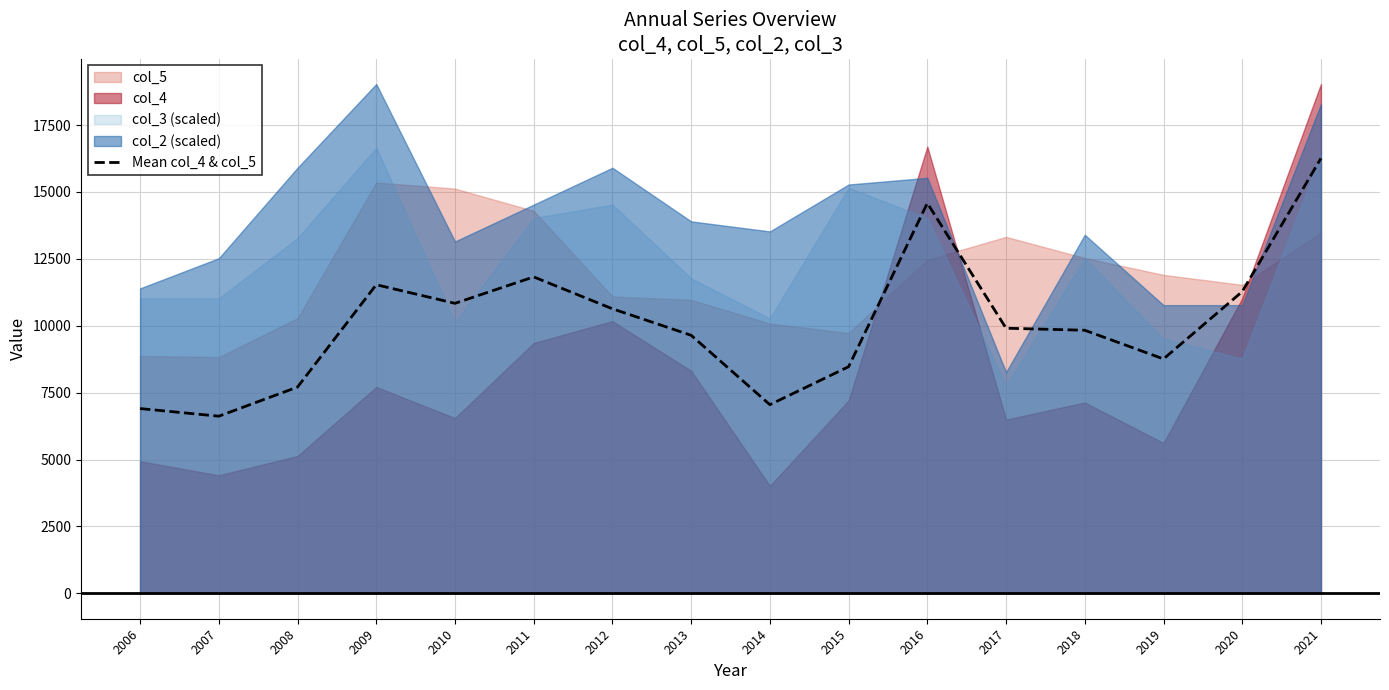

How many interior local peaks (higher than both neighbors) does the data have?

3